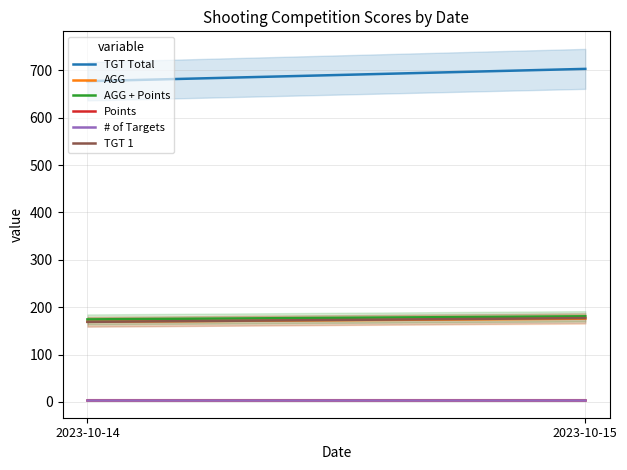

What is the greatest value displayed?

703.0